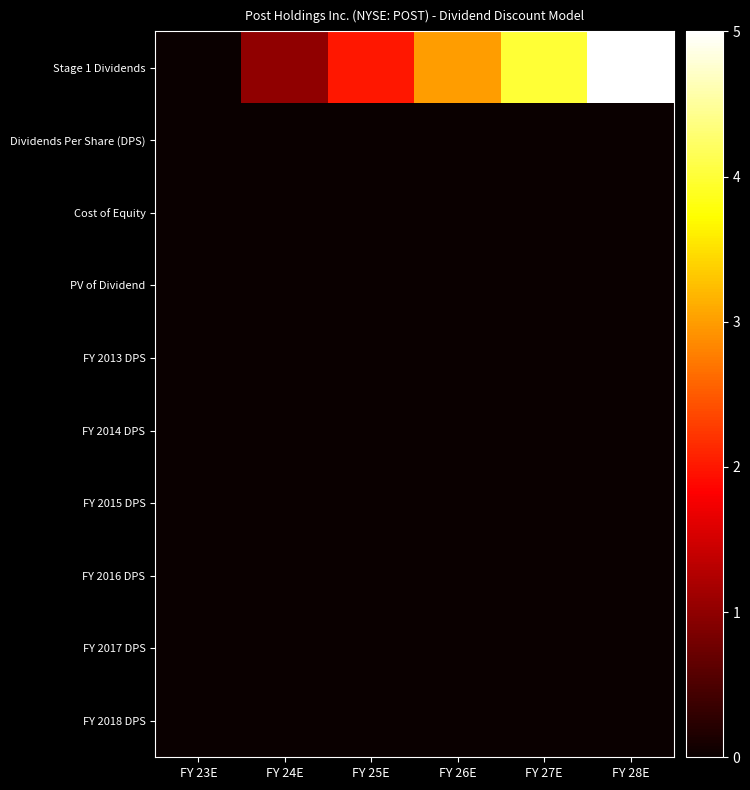

Count the number of data series in this chart.

10